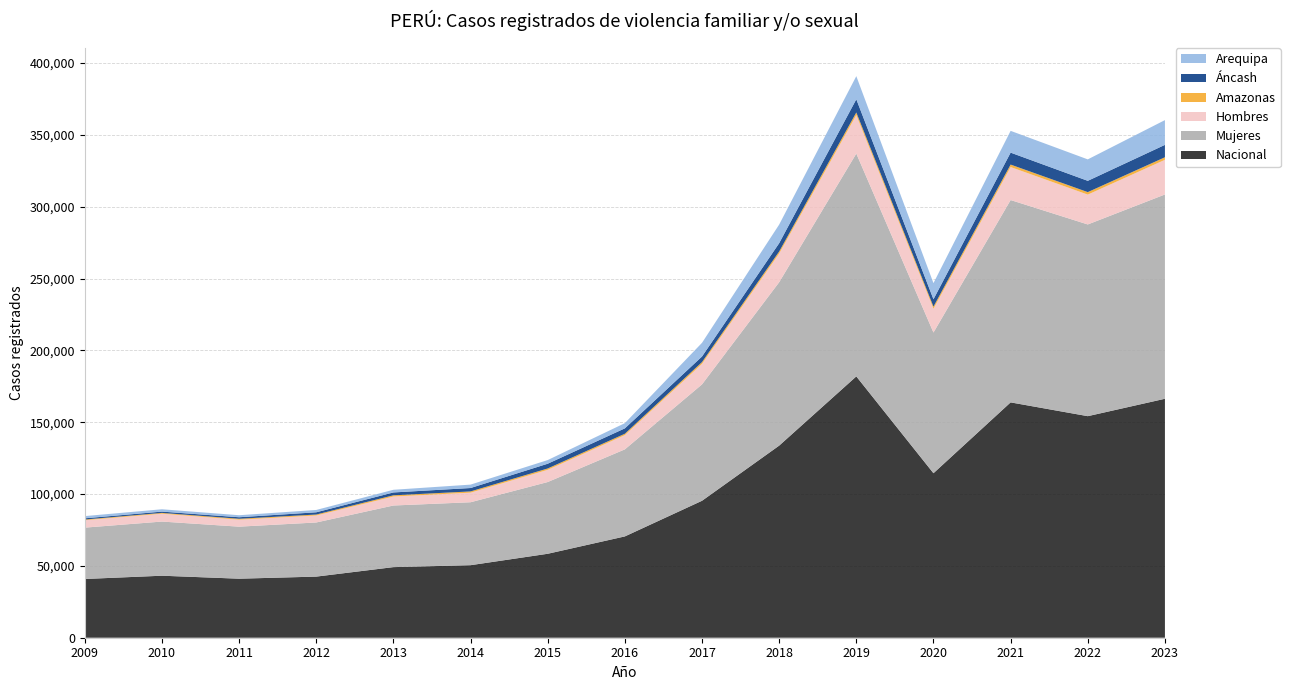

Reading right to left, what are all the values shown in this chart?

Nacional: 2023=166313	2022=154202	2021=163797	2020=114495	2019=181885	2018=133697	2017=95317	2016=70510	2015=58429	2014=50485	2013=49138	2012=42537	2011=41084	2010=43159	2009=40882
Mujeres: 2023=142182	2022=133436	2021=140833	2020=97926	2019=155092	2018=113727	2017=81009	2016=60589	2015=49933	2014=43810	2013=42887	2012=37677	2011=36219	2010=37693	2009=35749
Hombres: 2023=24131	2022=20766	2021=22964	2020=16569	2019=26793	2018=19970	2017=14308	2016=9921	2015=8496	2014=6675	2013=6251	2012=4860	2011=4865	2010=5466	2009=5133
Amazonas: 2023=1777	2022=1737	2021=1720	2020=1454	2019=1810	2018=1397	2017=1200	2016=949	2015=945	2014=856	2013=844	2012=666	2011=628	2010=559	2009=501
Áncash: 2023=8624	2022=7854	2021=8310	2020=5119	2019=9177	2018=5791	2017=3883	2016=3741	2015=3296	2014=2363	2013=1992	2012=1562	2011=1054	2010=904	2009=843
Arequipa: 2023=17226	2022=14932	2021=15159	2020=11229	2019=16086	2018=12949	2017=9532	2016=3629	2015=2547	2014=2371	2013=1858	2012=1623	2011=1408	2010=1623	2009=1545